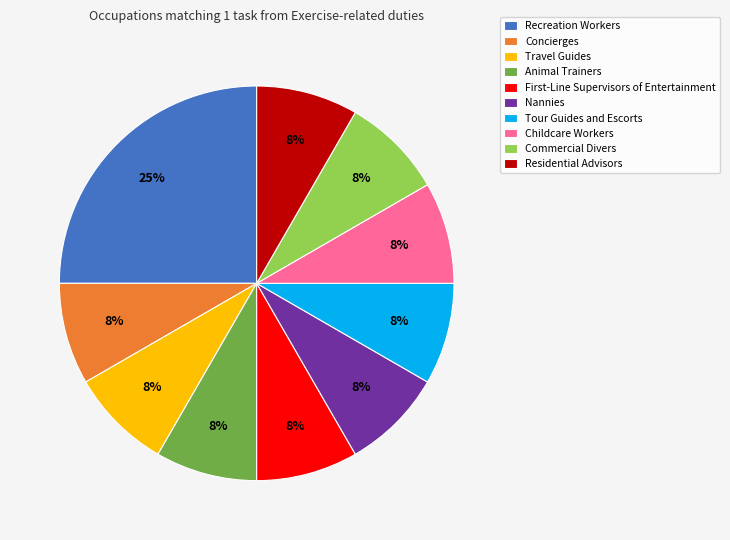

Is there a majority slice in this chart?

No